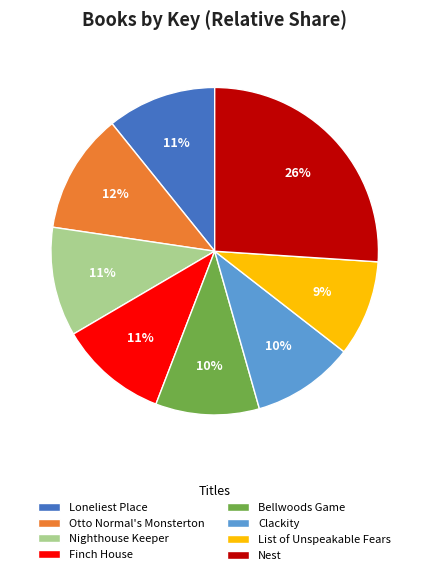

Does any single category account for the majority?

No